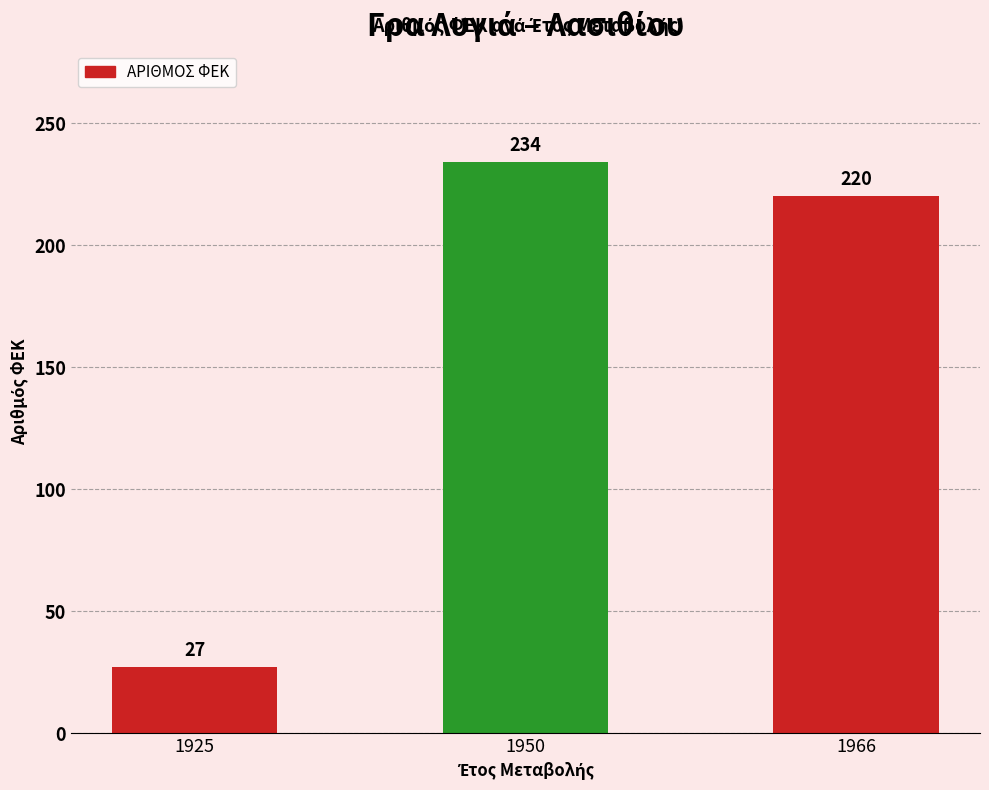

What is the value of the 3rd bar from the left?

220